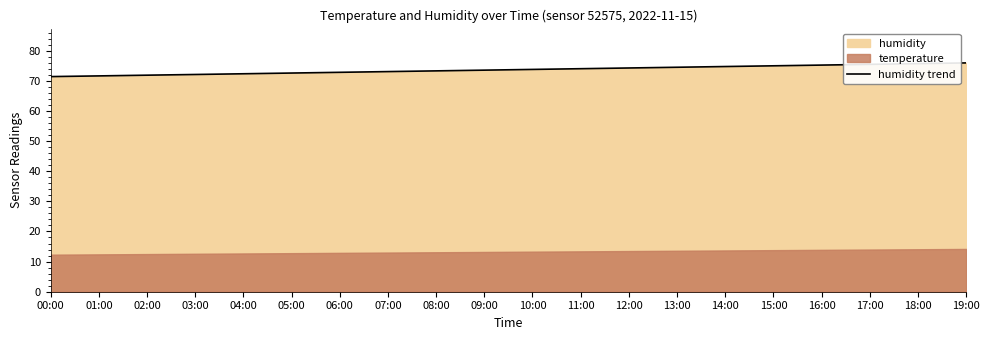

At which category does the chart reach its minimum across all series?

00:00